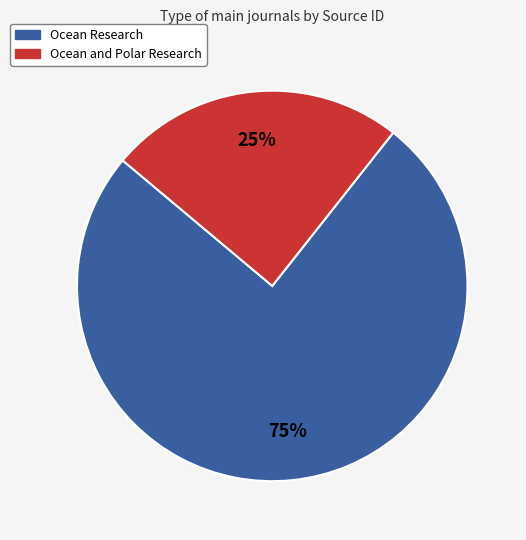

True or false: Ocean and Polar Research accounts for 38% of the total.

False